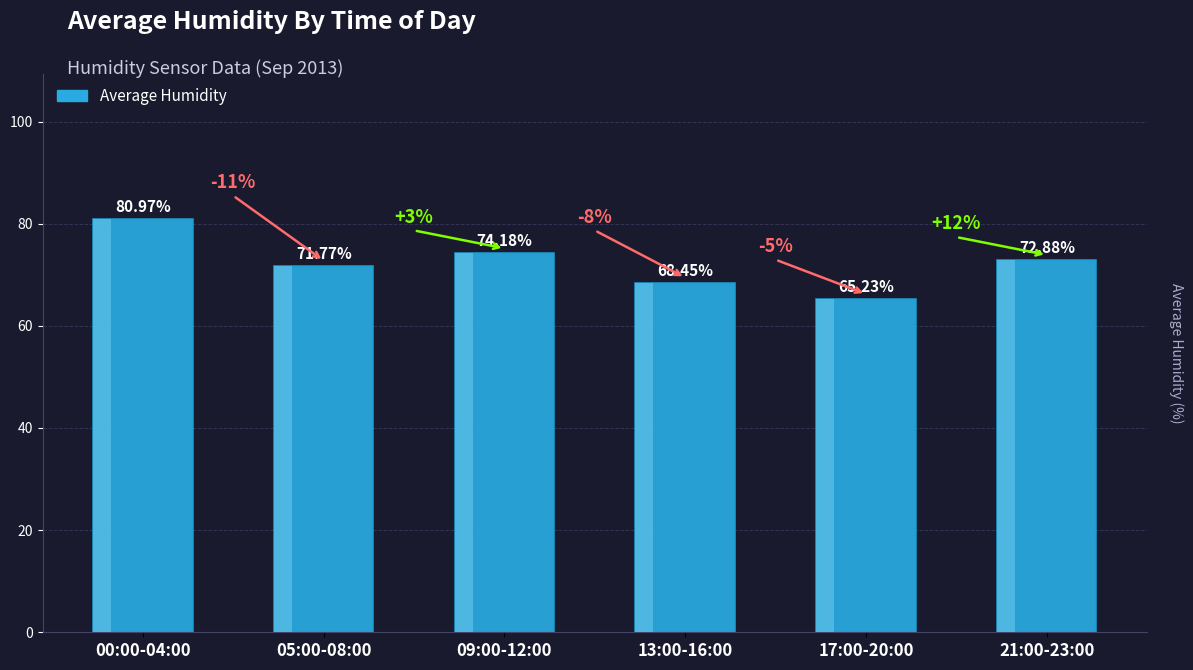

What is the maximum value shown in the chart?

81.0